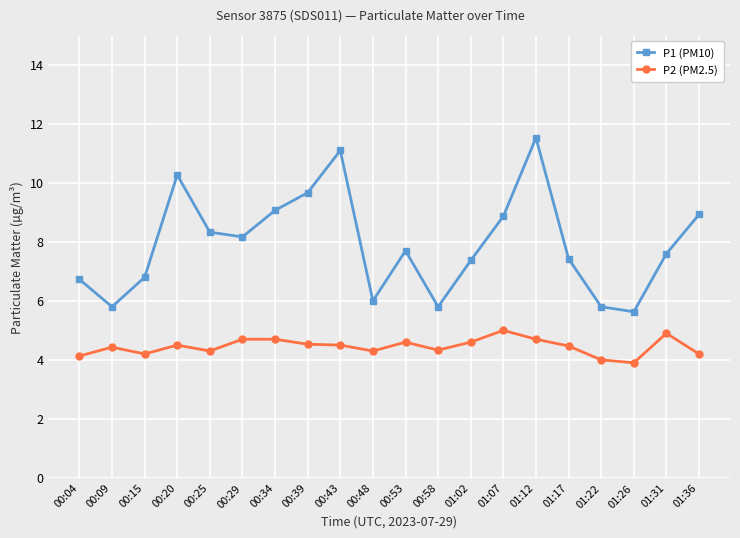

What is the approximate value of P2 (PM2.5) at 00:58?

4.3